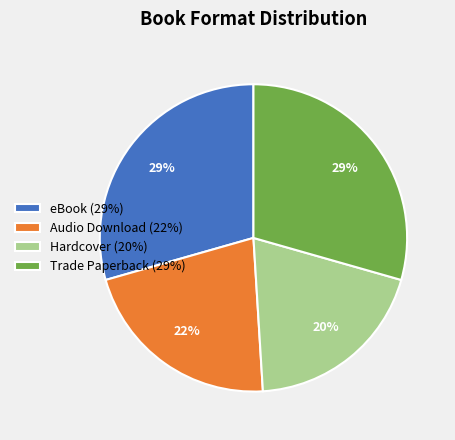

Count the number of slices in the pie.

4